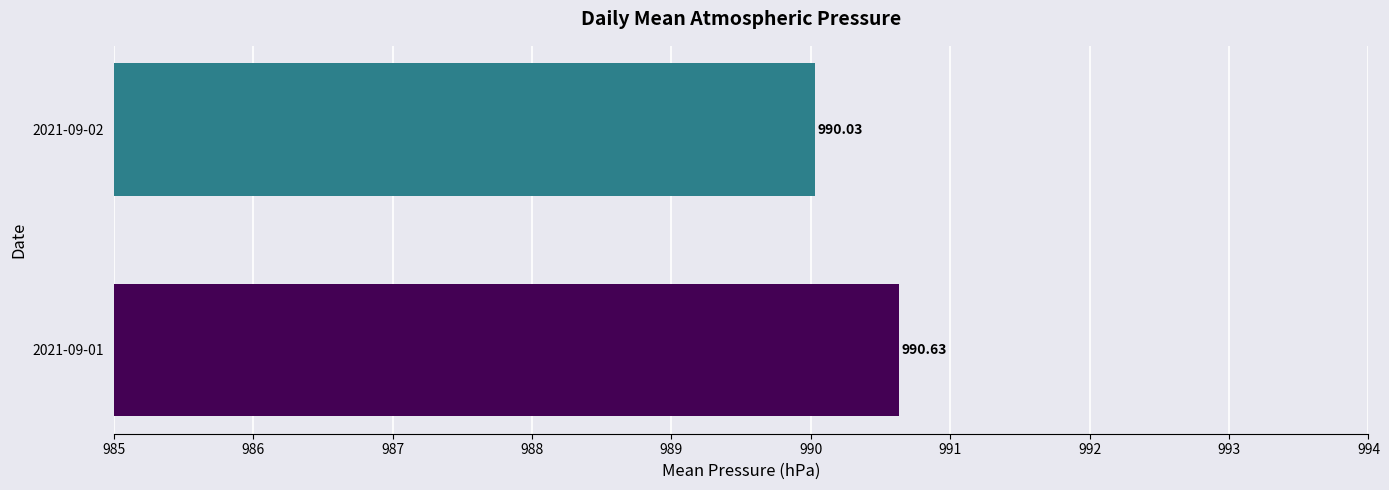

What is the sum of all values?

1980.7